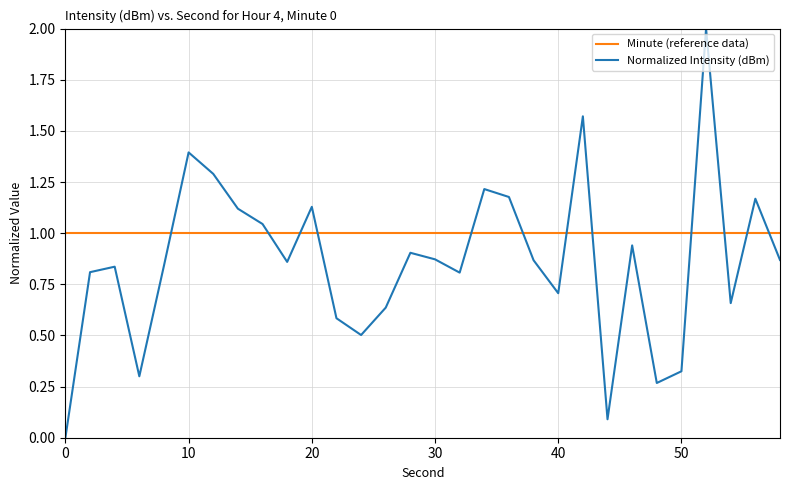

True or false: Normalized Intensity (dBm) and Minute (reference data) intersect in this chart.

True